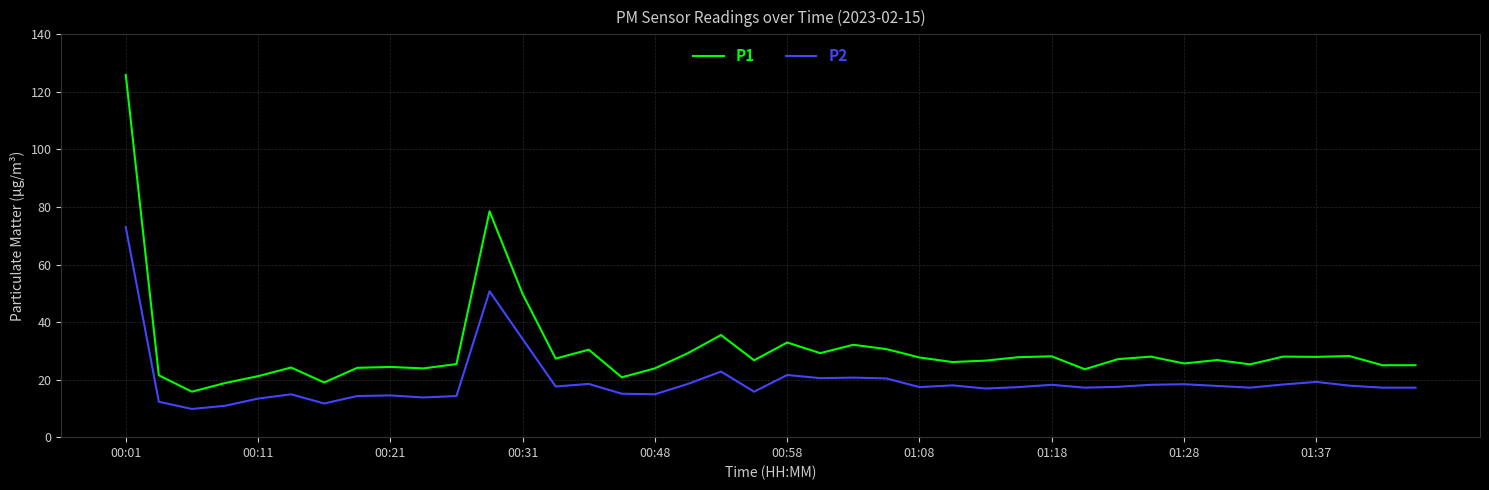

True or false: P1 has more than 0 points higher than both neighbors.

True